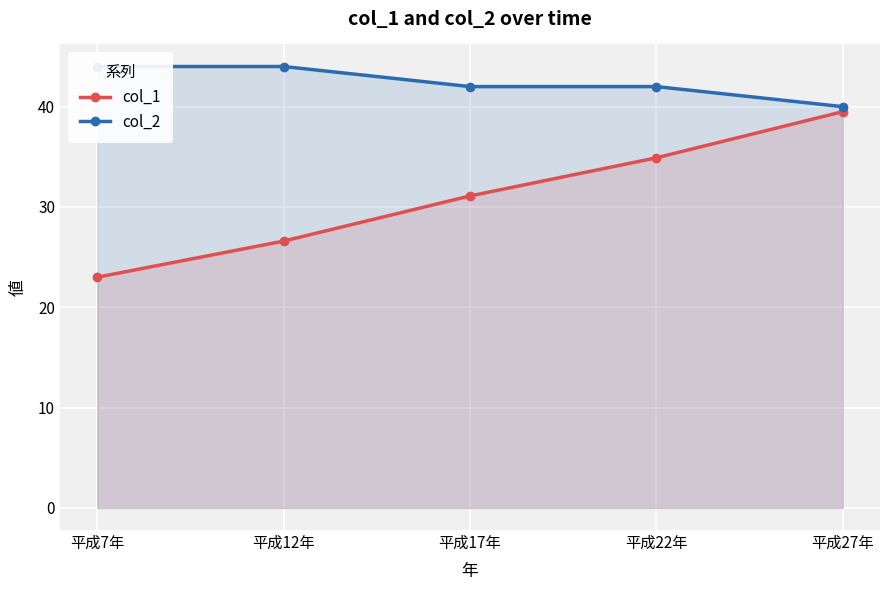

Rank the series by their average value, from highest to lowest.

col_2, col_1